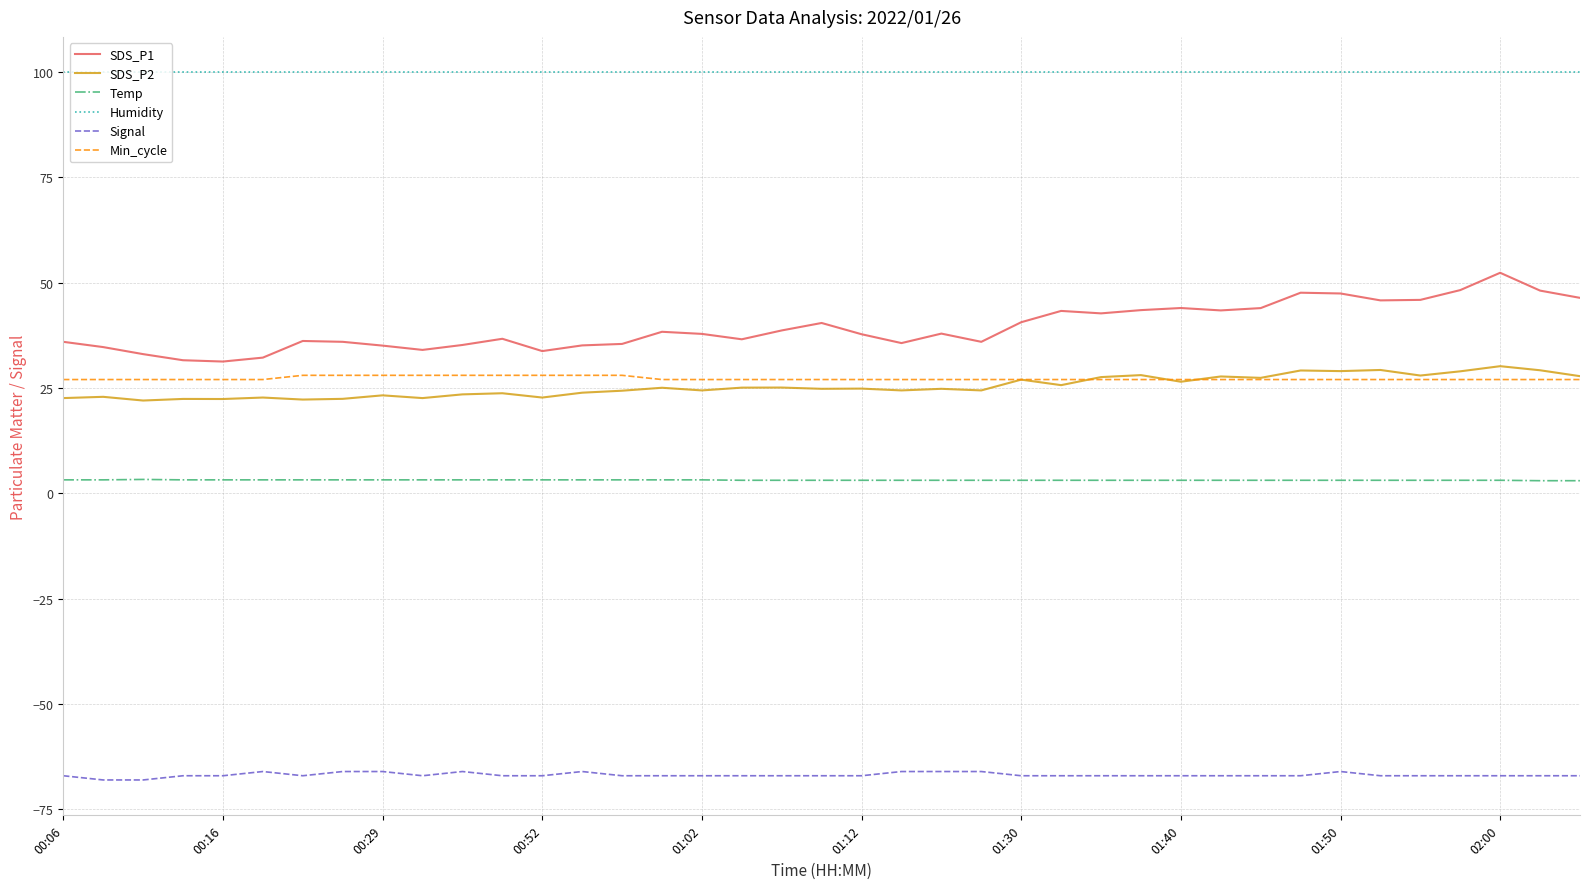

True or false: Signal and Humidity cross at least once.

False